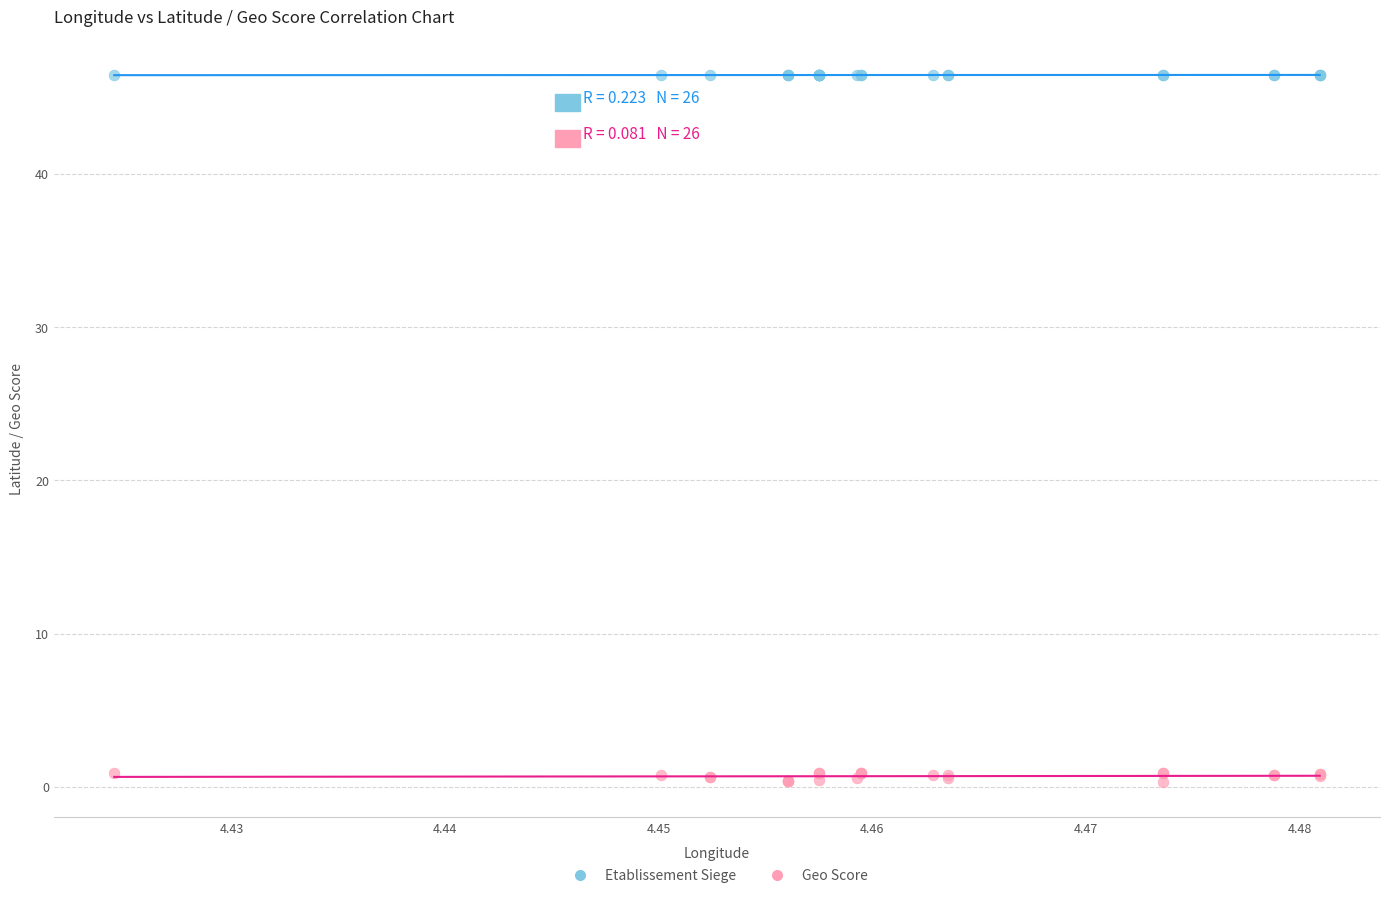

Which series contains the highest Y value?

Etablissement Siege